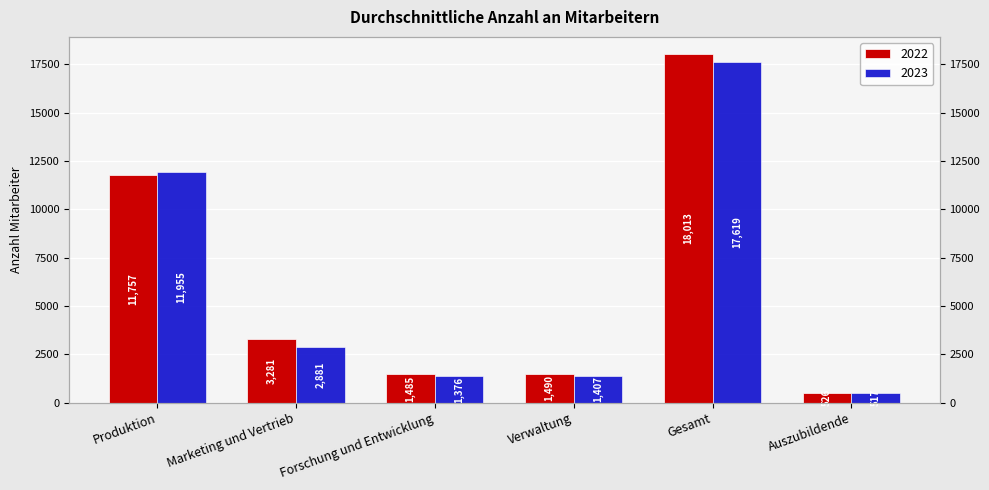

What is the average value of the 2023 series?

5959